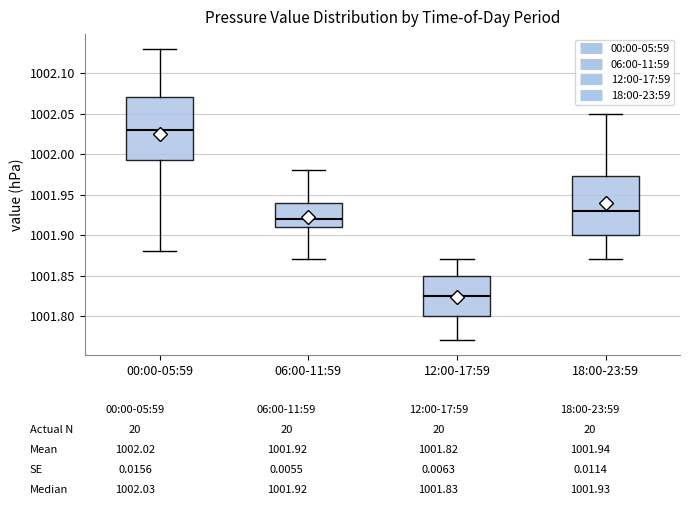

Reading left to right, read every box against the y-axis: the position of its median line, the range the box covers, and the ends of its whiskers. The values are not printed on the chart, so give them approximately, as read against the axis.

00:00-05:59: median 1002.030, box 1001.995 to 1002.070, whiskers 1001.880 to 1002.130
06:00-11:59: median 1001.920, box 1001.910 to 1001.940, whiskers 1001.870 to 1001.980
12:00-17:59: median 1001.825, box 1001.800 to 1001.850, whiskers 1001.770 to 1001.870
18:00-23:59: median 1001.930, box 1001.900 to 1001.975, whiskers 1001.870 to 1002.050